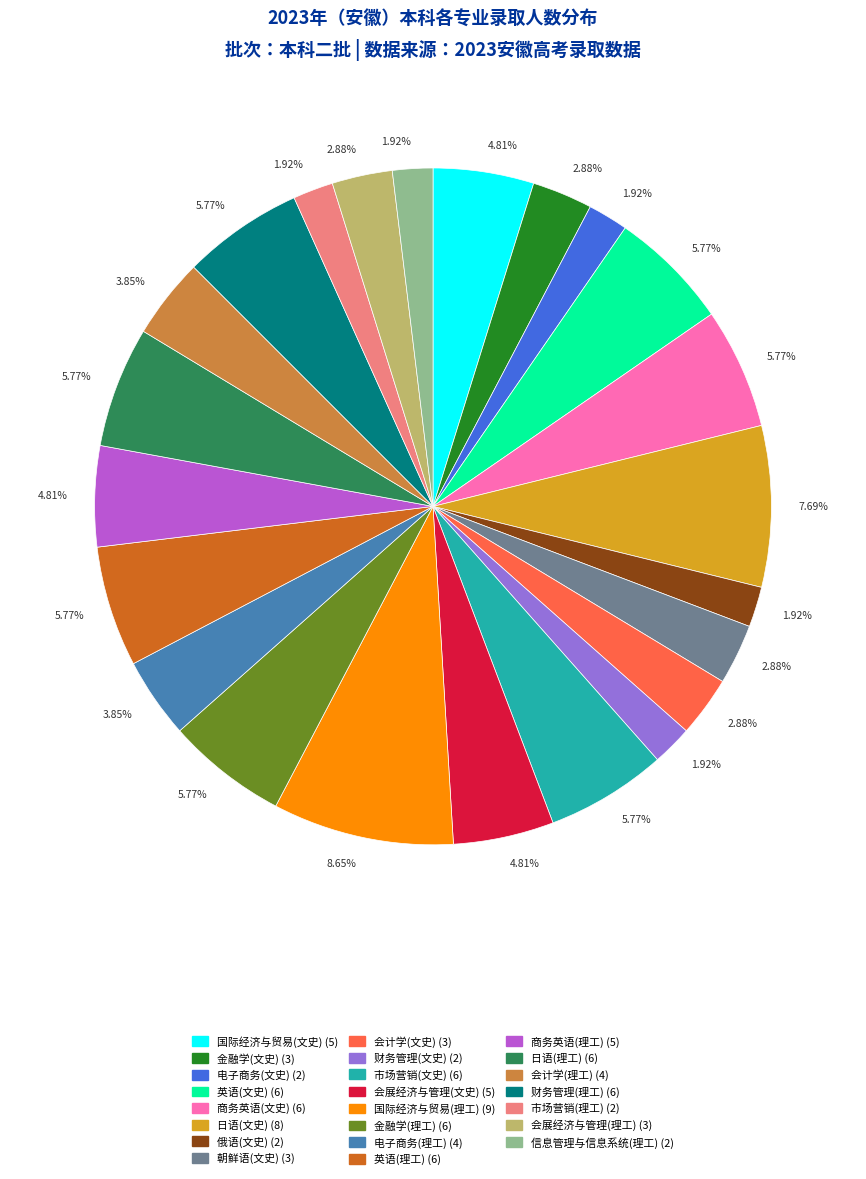

Does any single category account for the majority?

No